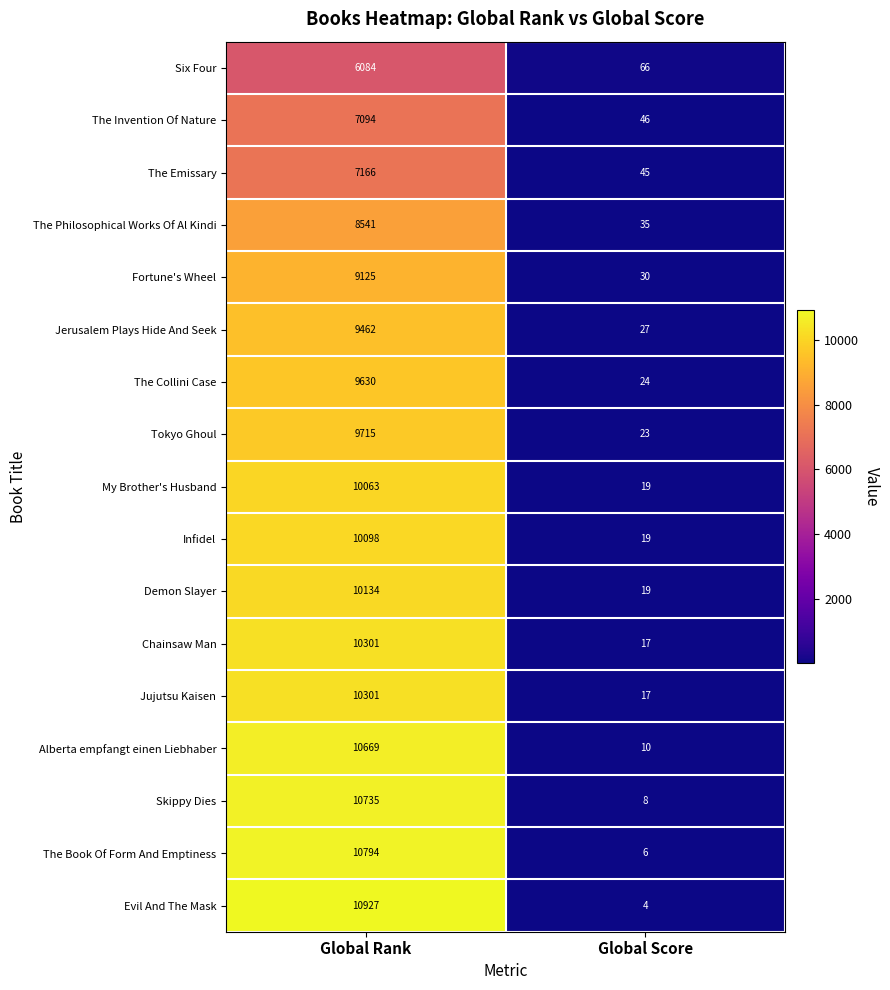

Which series has the largest total across all categories?

Evil And The Mask